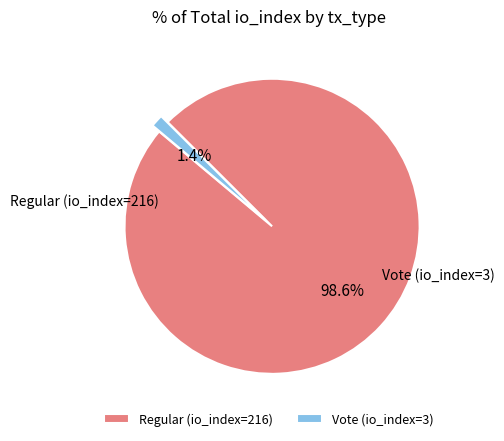

To the nearest percent, what is the difference between the largest and smallest slice percentages?

97%